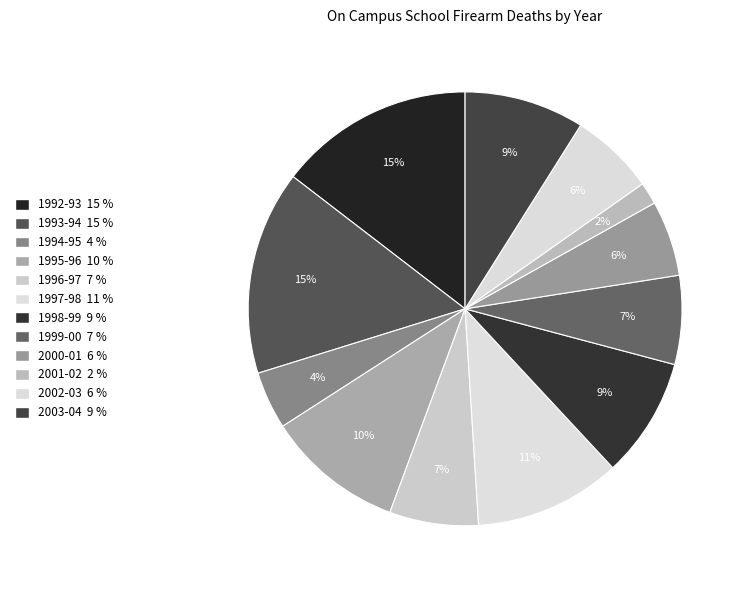

Count the number of slices in the pie.

12